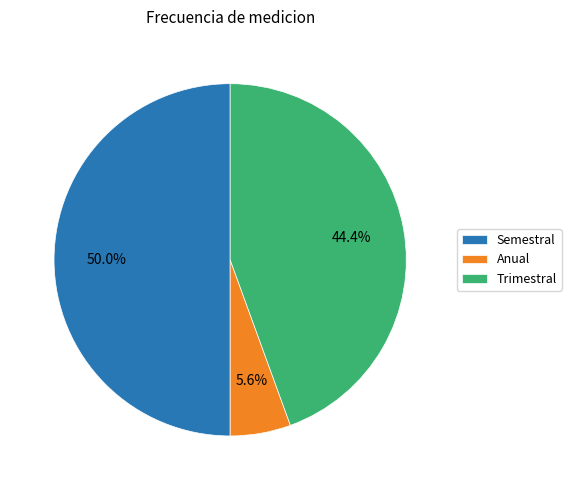

Rank the categories by value from highest to lowest.

Semestral, Trimestral, Anual